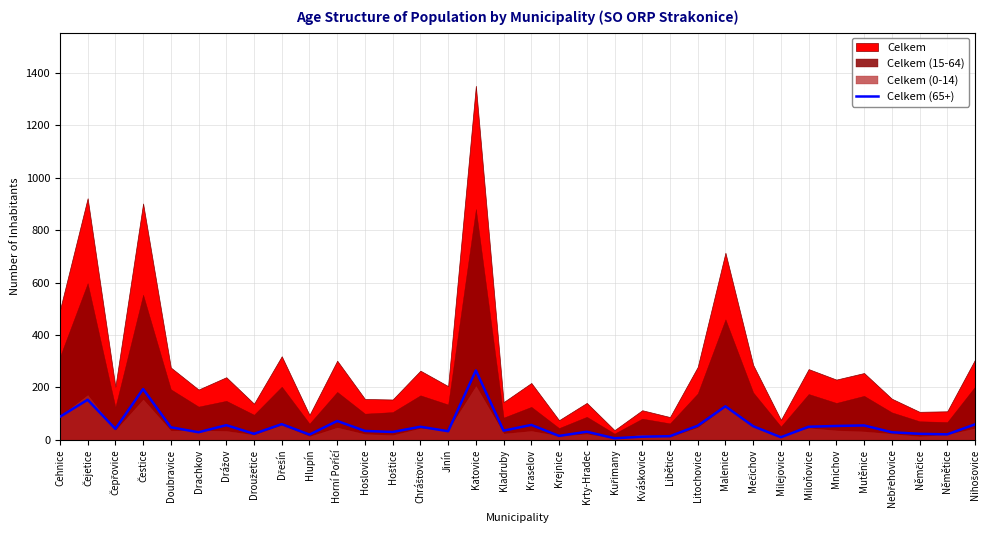

Is it true that Celkem (65+) equals 33 at Jinín?

True